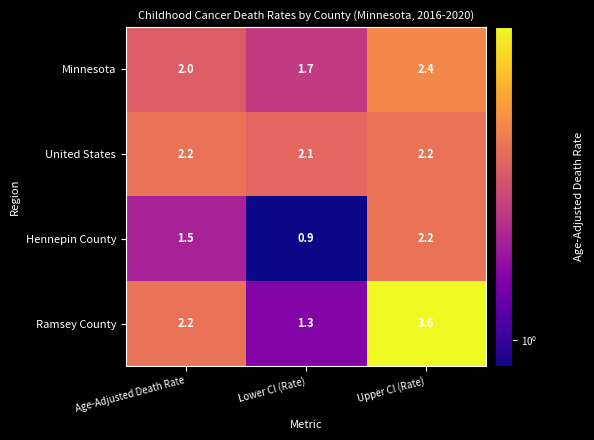

Reading left to right, transcribe all the data shown in this chart.

Minnesota: 2.0	1.7	2.4
United States: 2.2	2.1	2.2
Hennepin County: 1.5	0.9	2.2
Ramsey County: 2.2	1.3	3.6